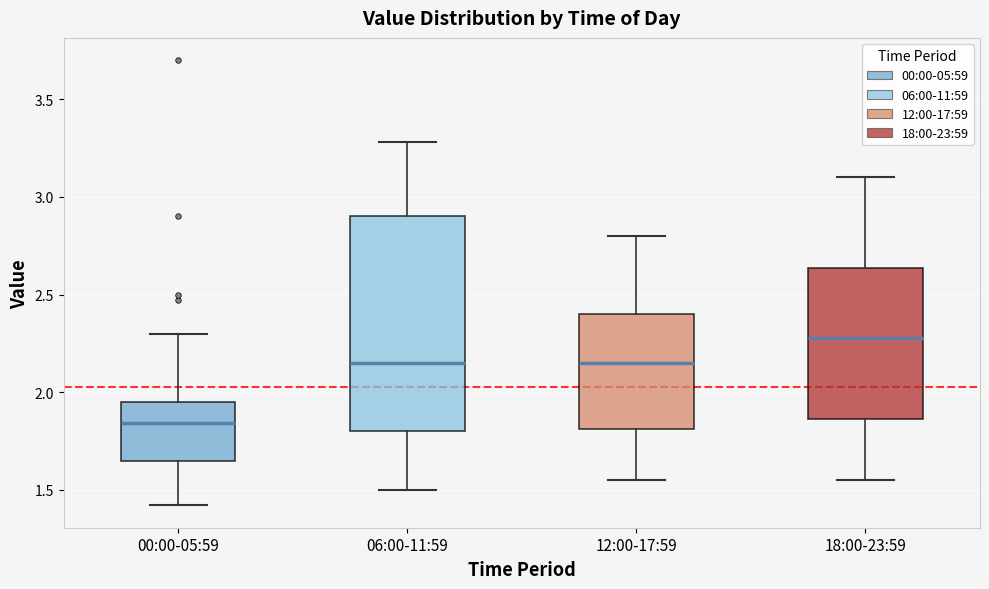

Which box is the tallest, from its lower edge to its upper edge?

06:00-11:59